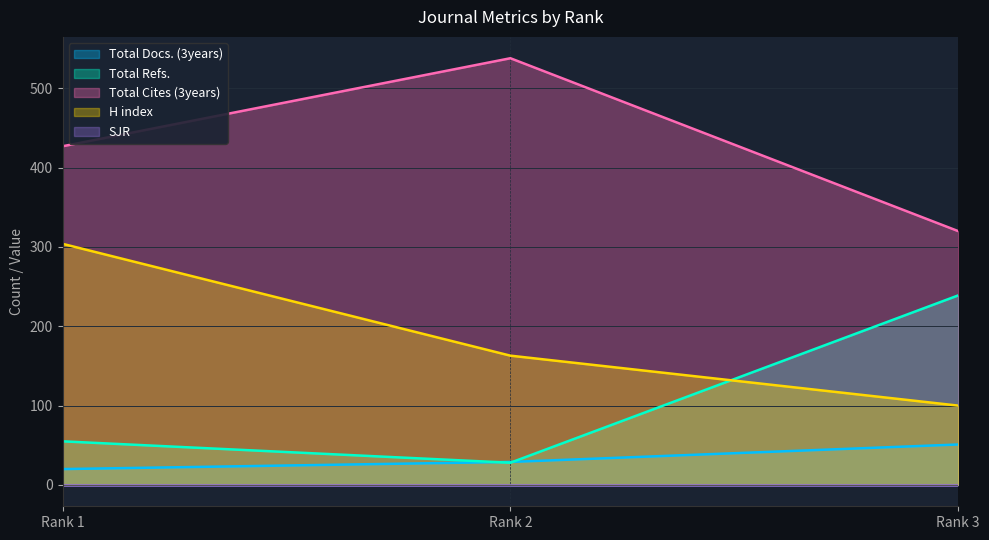

Is the value of Total Cites (3years) at Rank 1 greater than the value of H index at Rank 2?

Yes